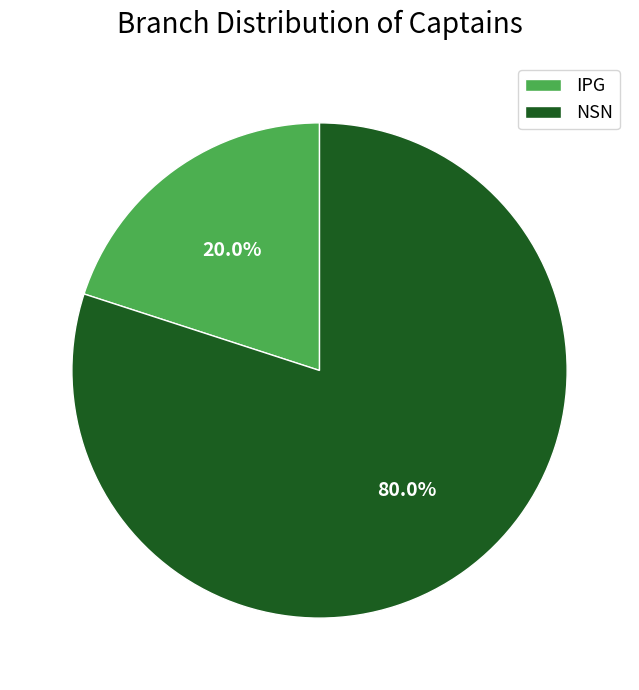

To the nearest percent, what percentage of the pie is IPG?

20%